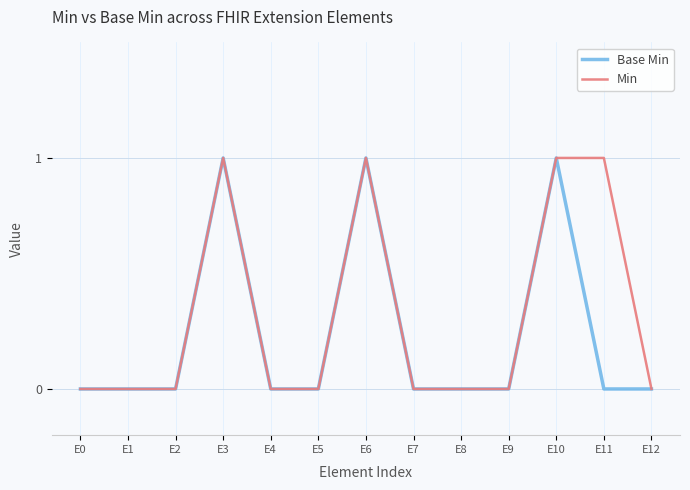

Rank the series by their average value, from highest to lowest.

Min, Base Min